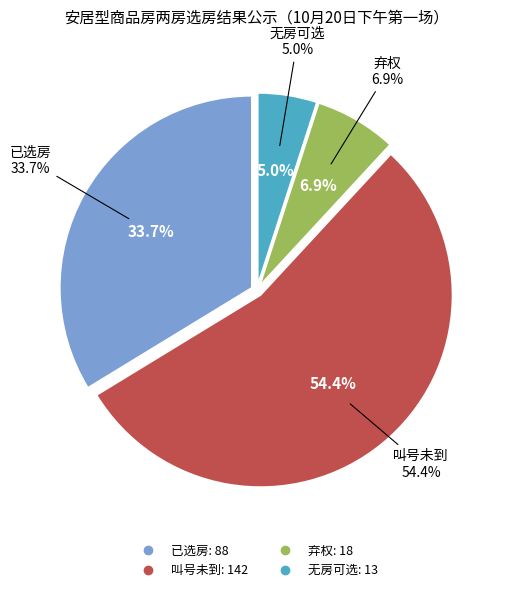

What percentage is the 叫号未到 slice, to the nearest percent?

54%